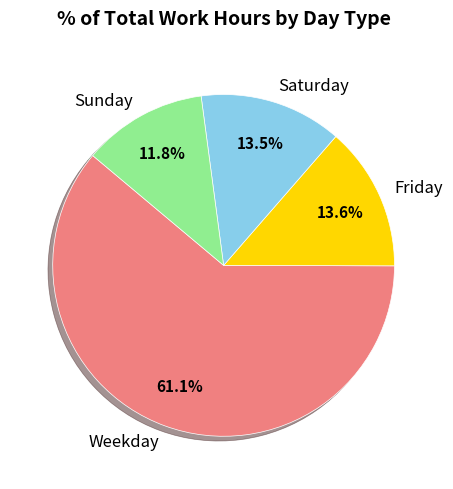

Do Saturday and Weekday together represent more than half of the pie?

Yes